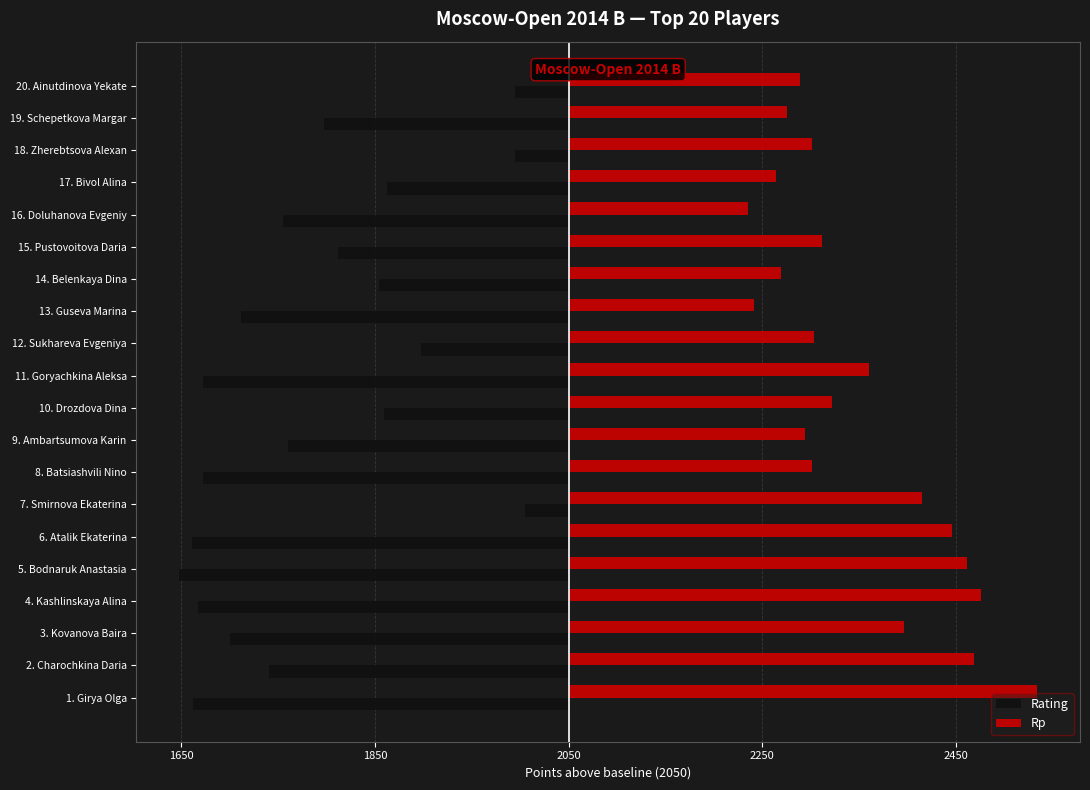

What are all the series names shown in the legend?

Rating, Rp